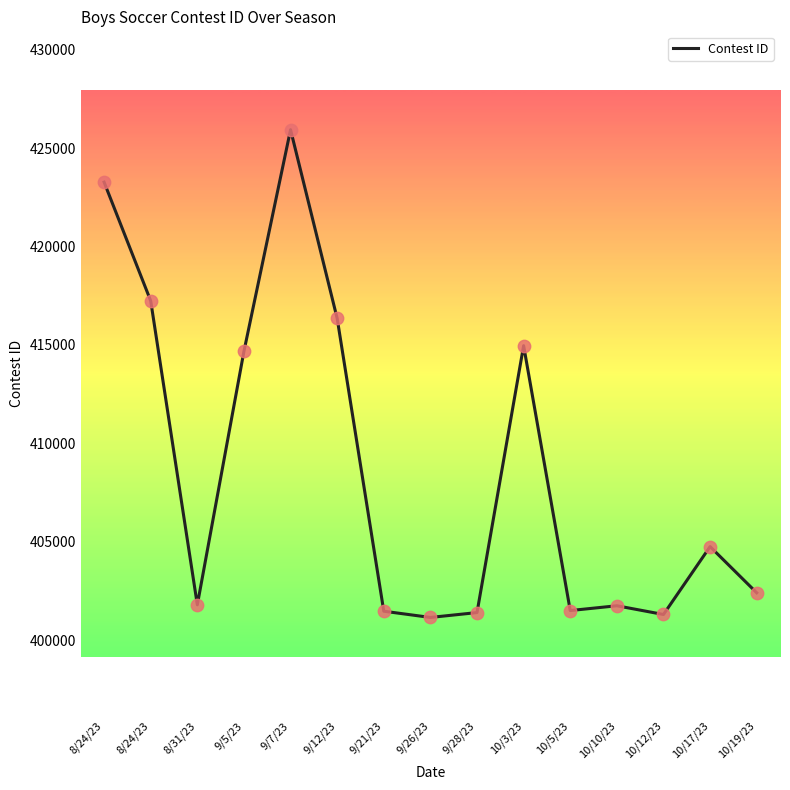

Between 9/5/23 and 8/31/23, which is larger?

9/5/23